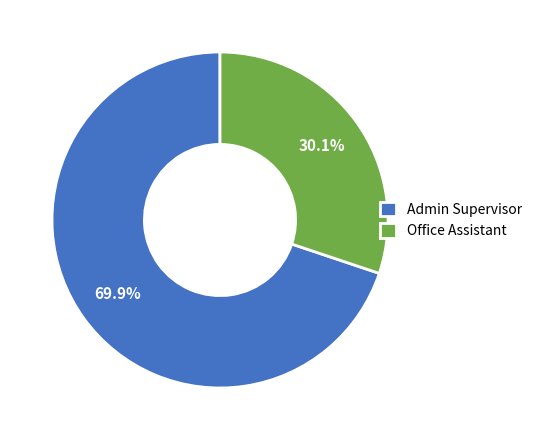

The Admin Supervisor slice represents 55% of the pie. True or false?

False